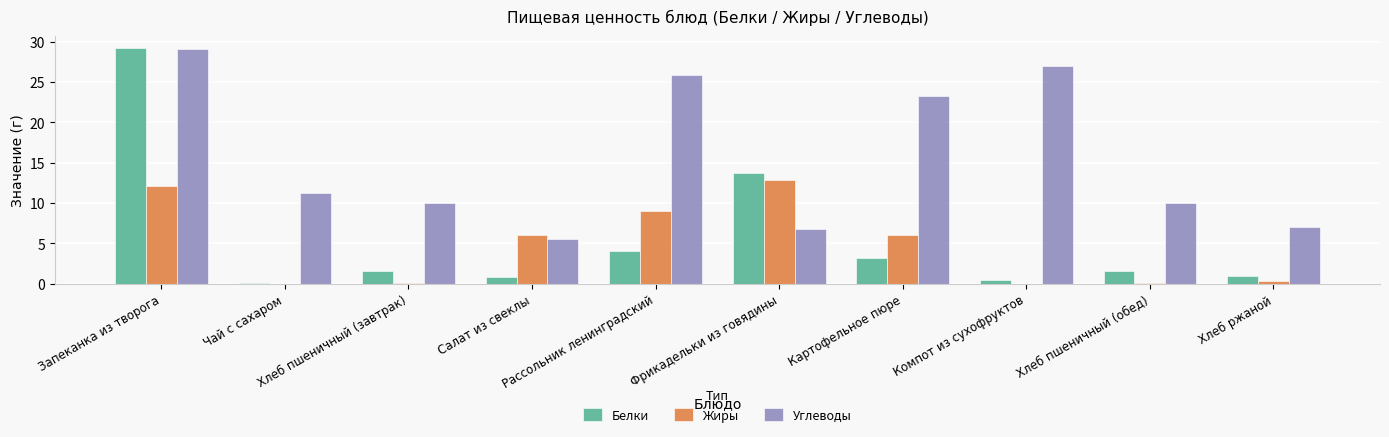

Which series has the widest spread of values?

Белки